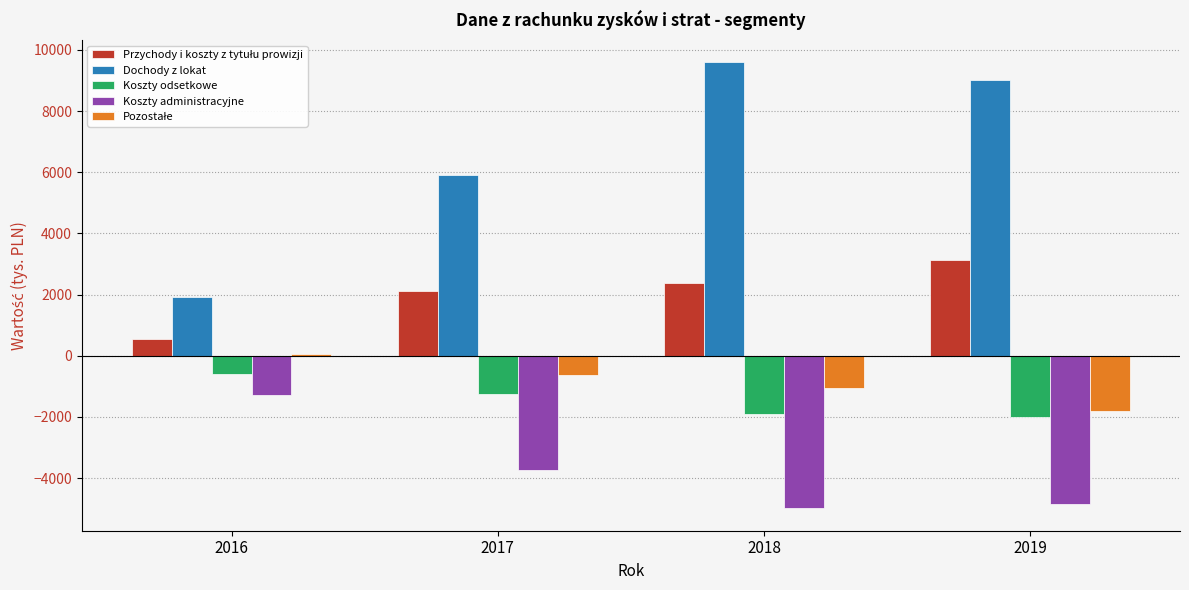

Does the chart contain any negative values?

Yes